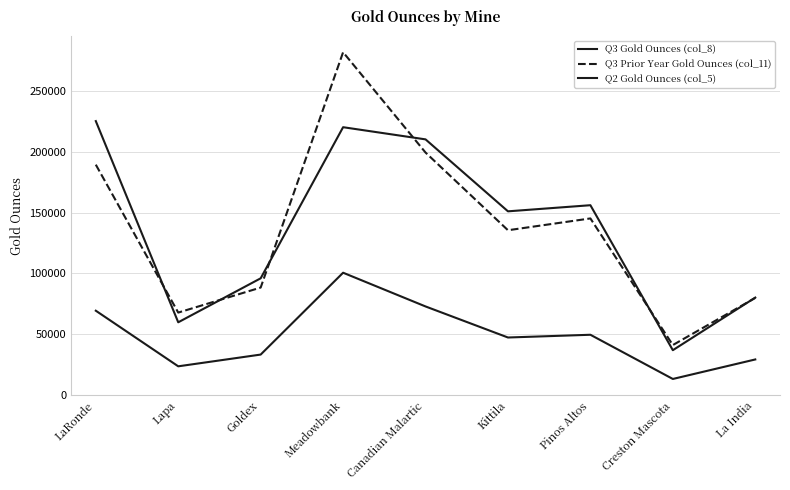

At which category does Q3 Gold Ounces (col_8) reach its first local peak?

Meadowbank